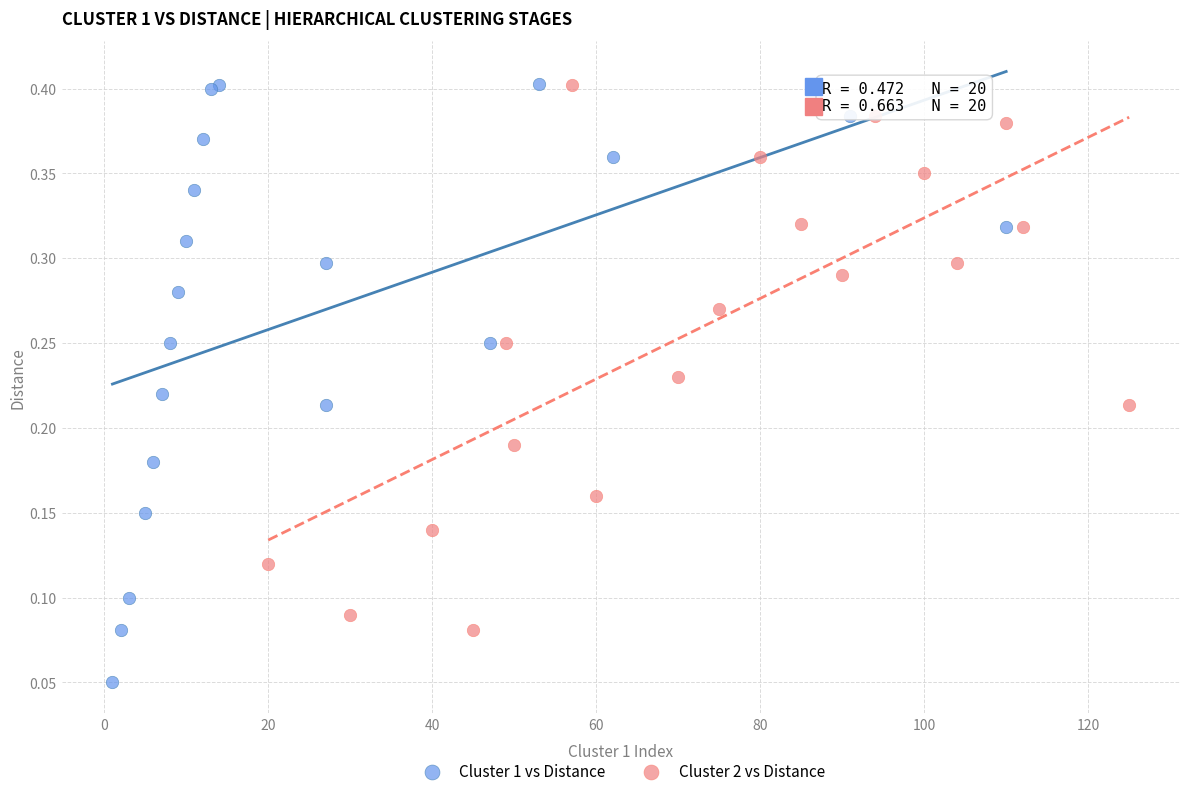

Which series contains the lowest Y value?

Cluster 1 vs Distance